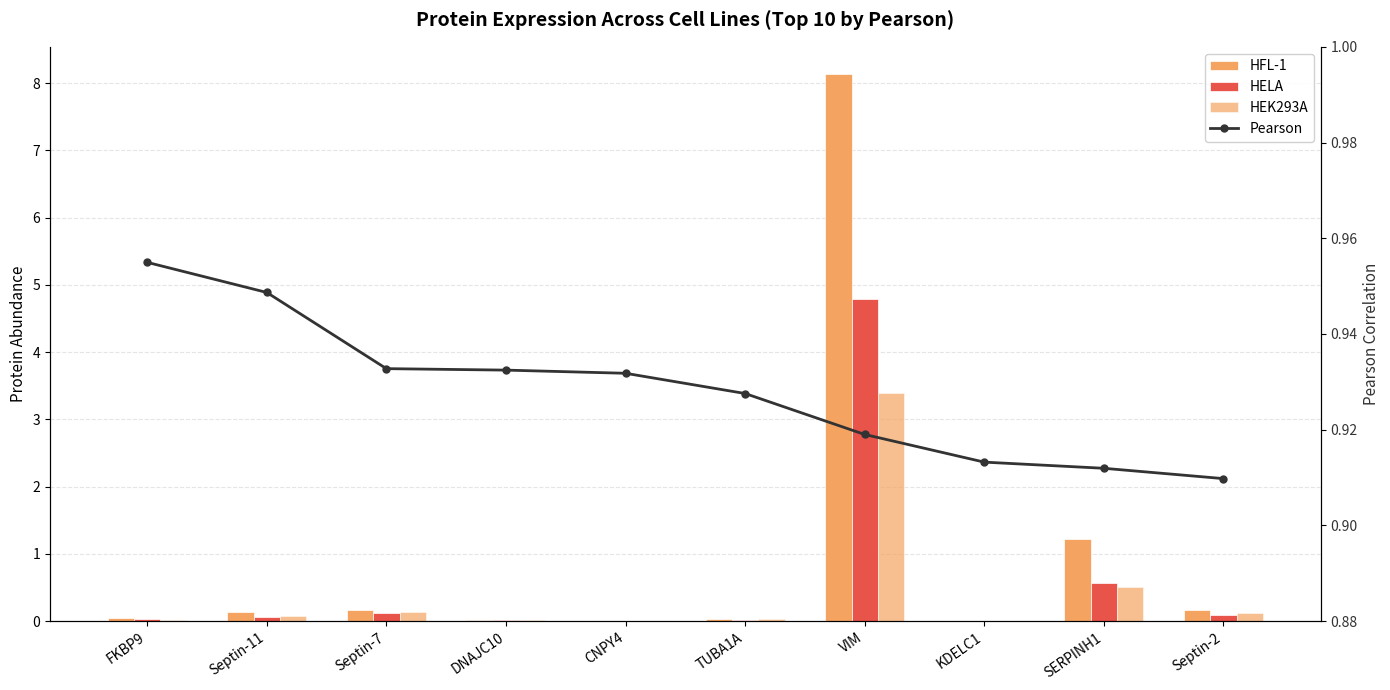

What is the difference between the HEK293A values at Septin-11 and CNPY4?

0.1